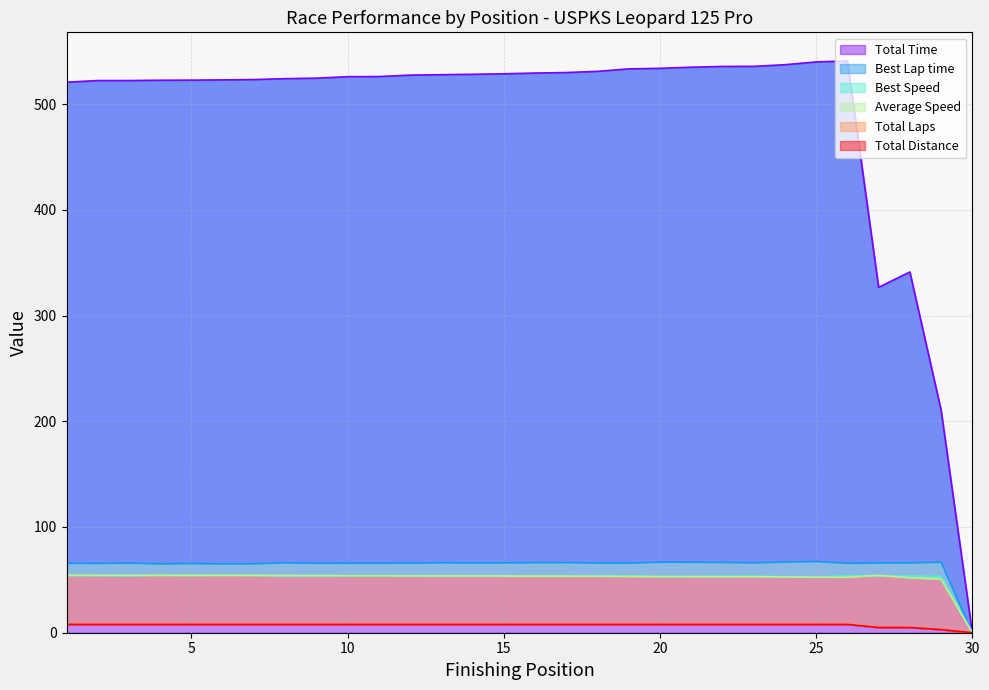

At which category is the sum across all series the highest?

26